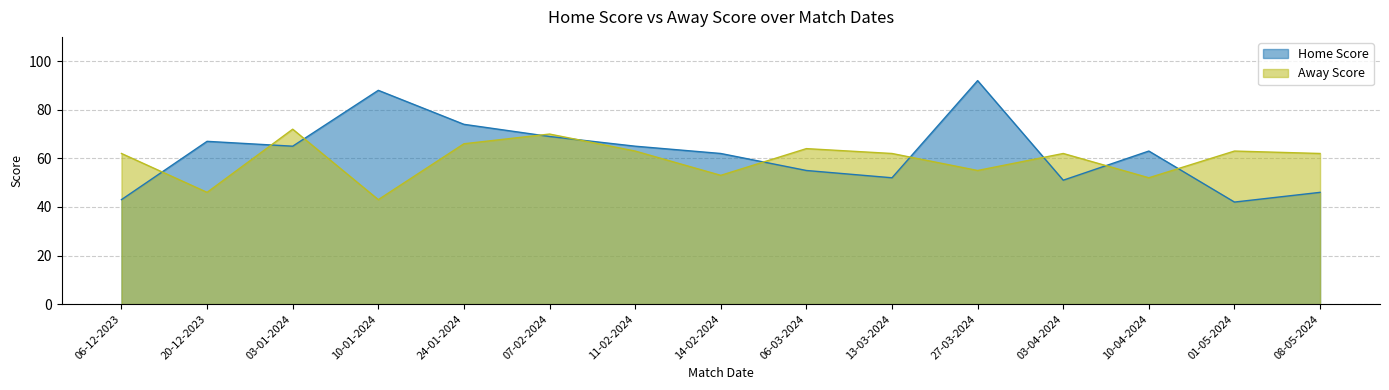

Is it true that Away Score equals 43 at 01-05-2024?

False